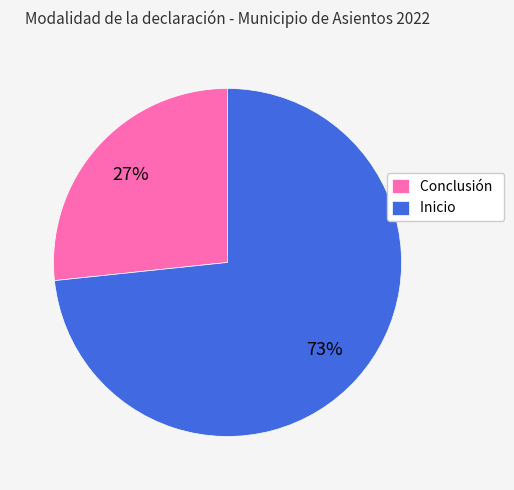

To the nearest percent, what is the combined percentage of Inicio and Conclusión?

100%